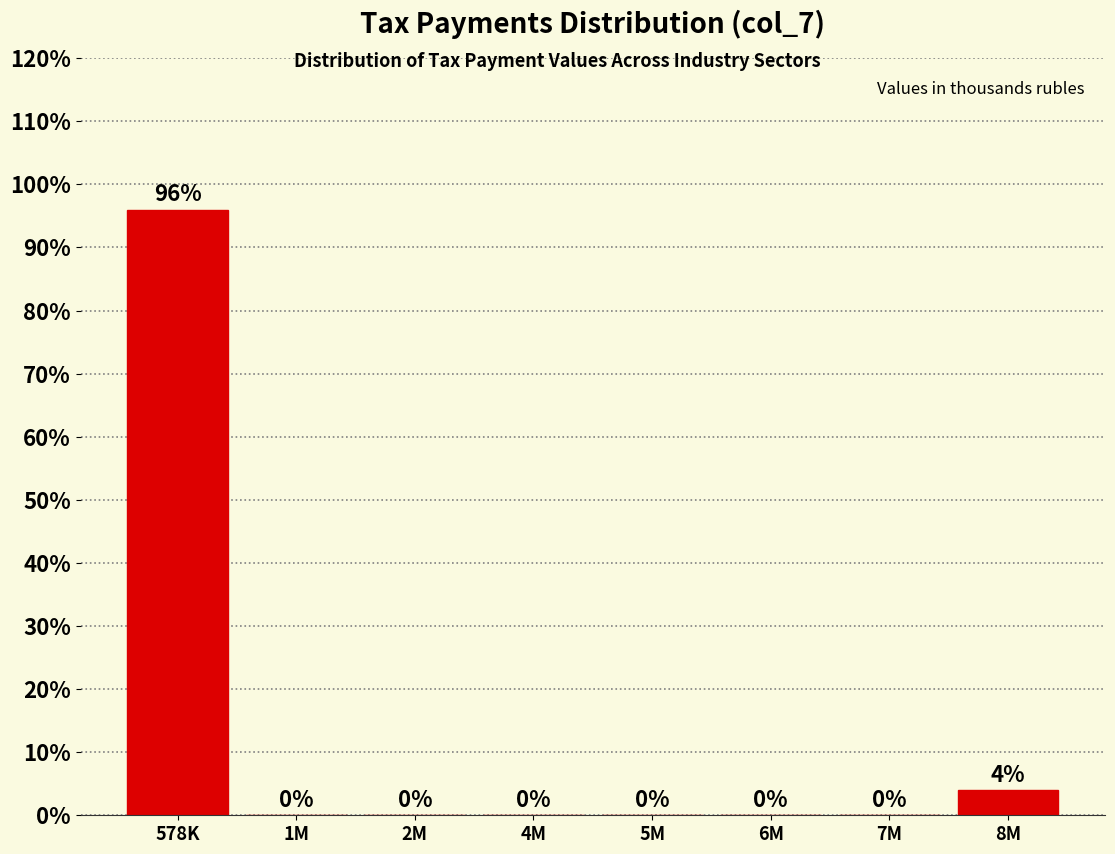

Reading right to left, what are all the values shown in this chart?

8M=4	7M=0	6M=0	5M=0	4M=0	2M=0	1M=0	578K=96